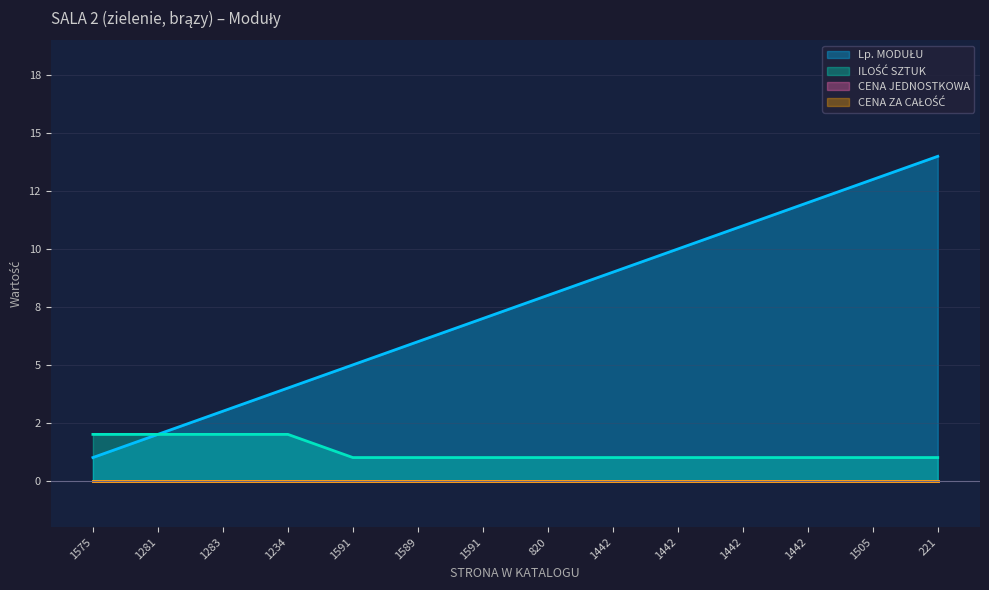

Reading right to left, what are all the values shown in this chart?

Lp. MODUŁU: 14	13	12	11	10	9	8	7	6	5	4	3	2	1
ILOŚĆ SZTUK: 1	1	1	1	1	1	1	1	1	1	2	2	2	2